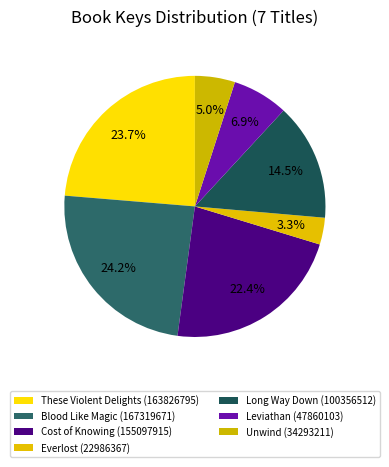

How many slices are in this pie chart?

7